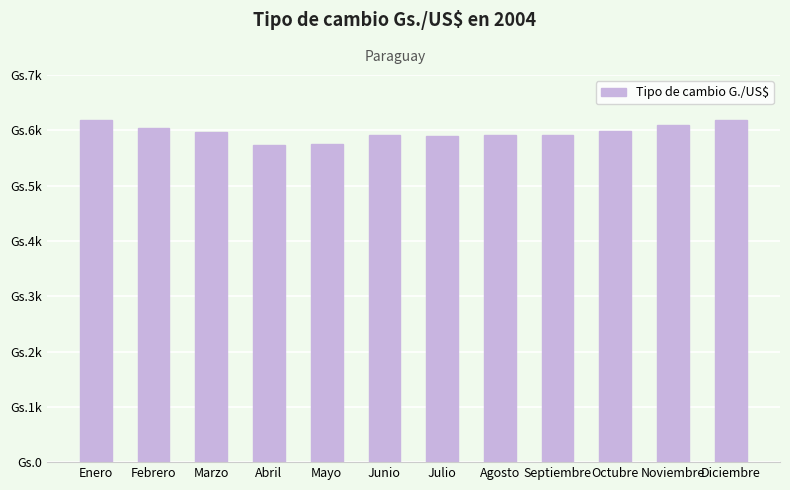

What is the sum of the values at Octubre and Agosto?

11903.8